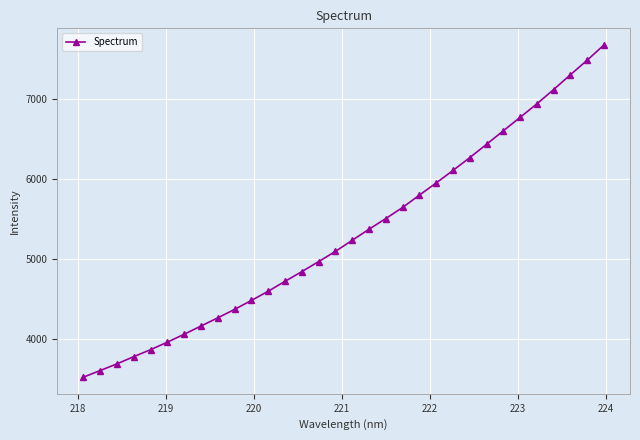

What is the value of the 8th point from the left?

4165.9